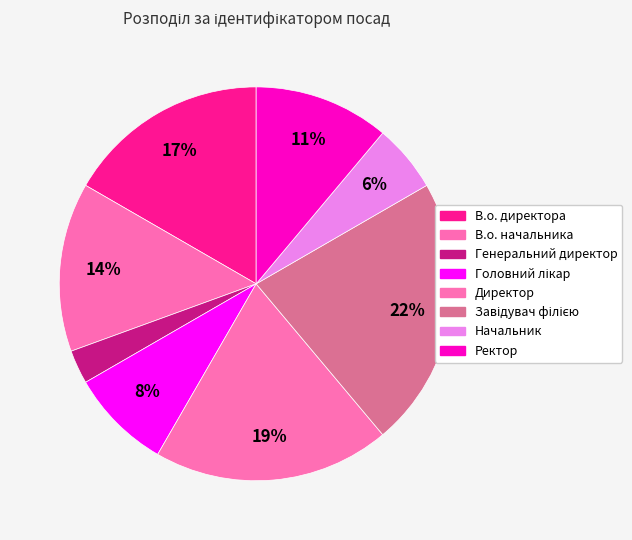

What percentage is NOT represented by Директор?

80.6%